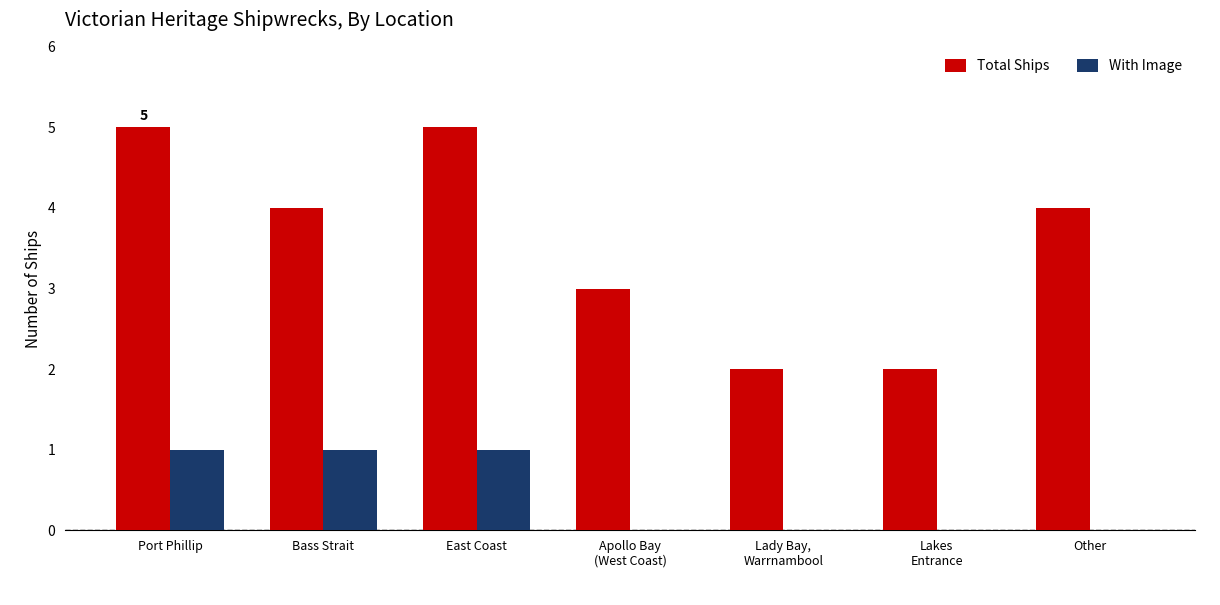

Reading left to right, transcribe all the data shown in this chart.

Total Ships: Port Phillip=5	Bass Strait=4	East Coast=5	Apollo Bay
(West Coast)=3	Lady Bay,
Warrnambool=2	Lakes
Entrance=2	Other=4
With Image: Port Phillip=1	Bass Strait=1	East Coast=1	Apollo Bay
(West Coast)=0	Lady Bay,
Warrnambool=0	Lakes
Entrance=0	Other=0